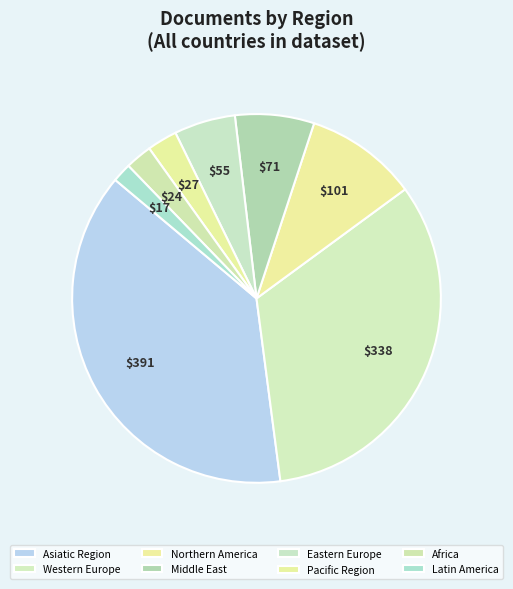

Combined, what portion of the pie is Africa and Western Europe?

35.4%